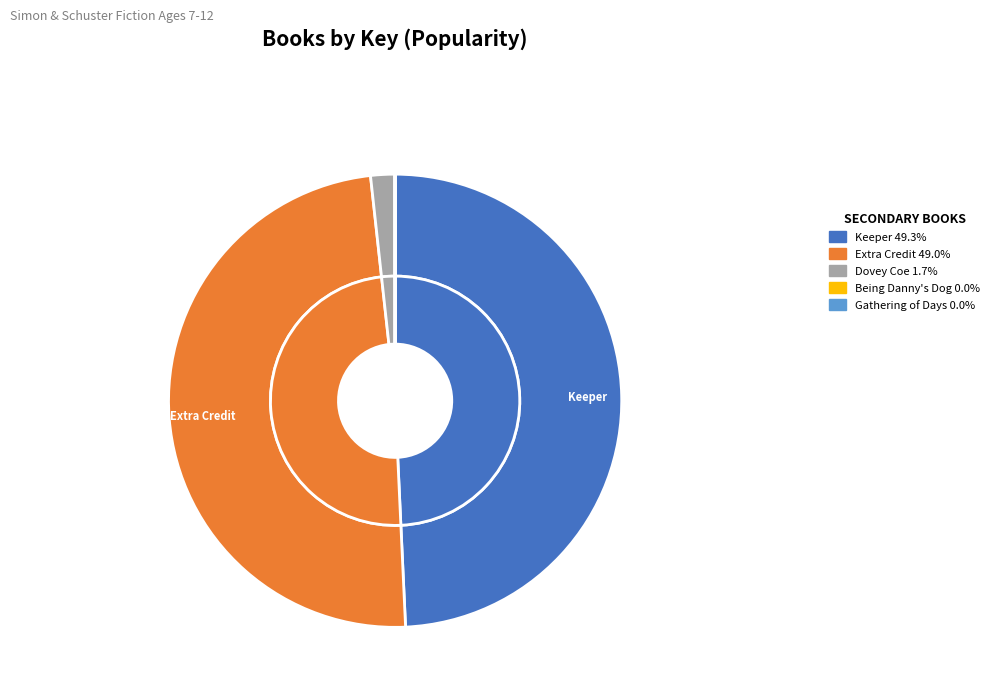

How many slices are in this pie chart?

5